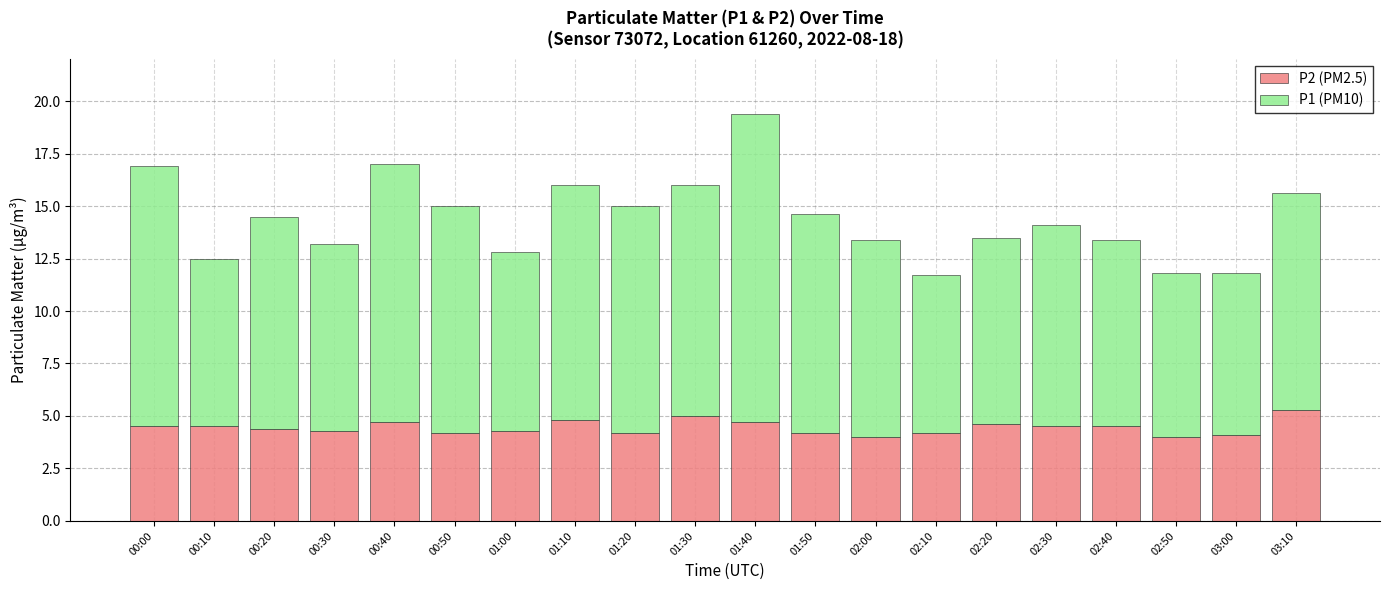

What is the average value of the P2 (PM2.5) series?

4.5